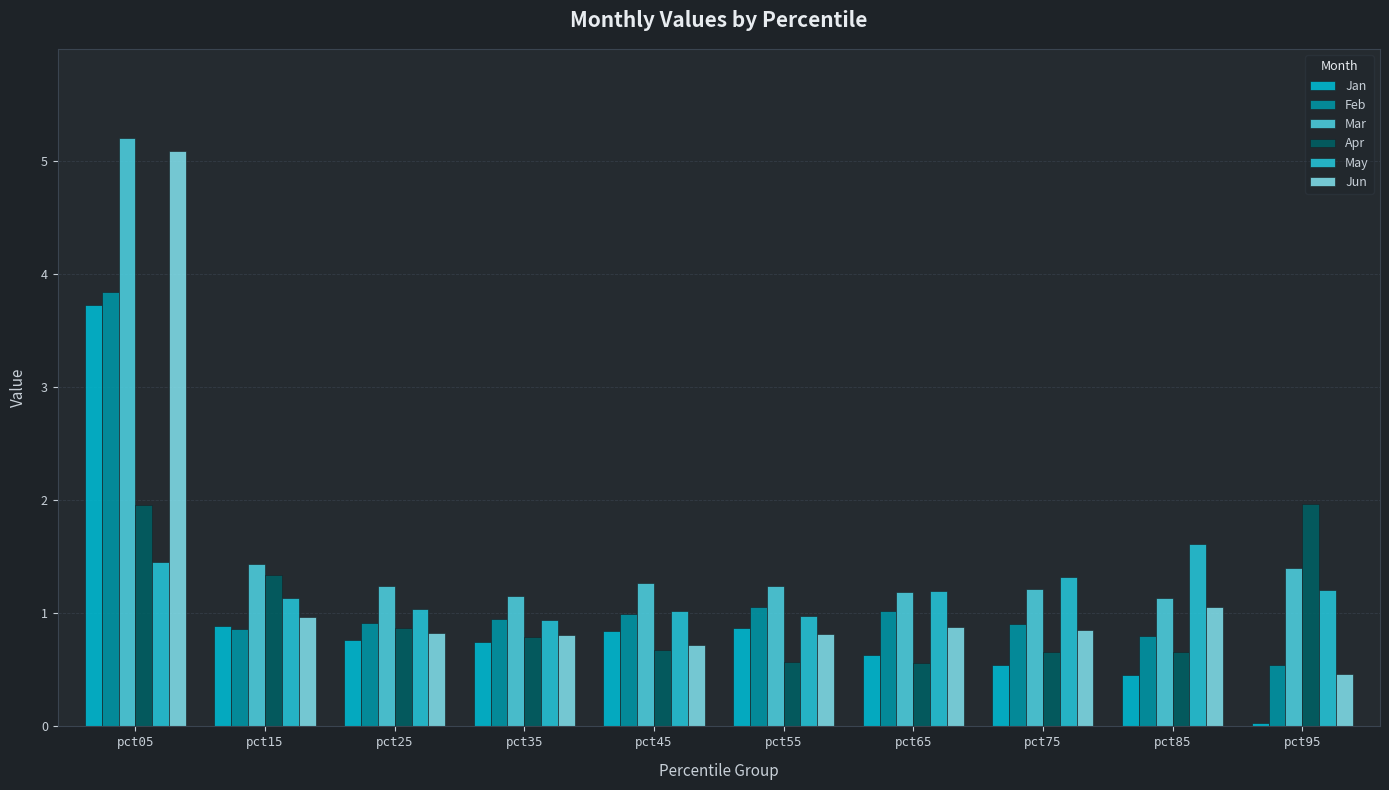

Which label corresponds to the largest value in the chart?

pct05